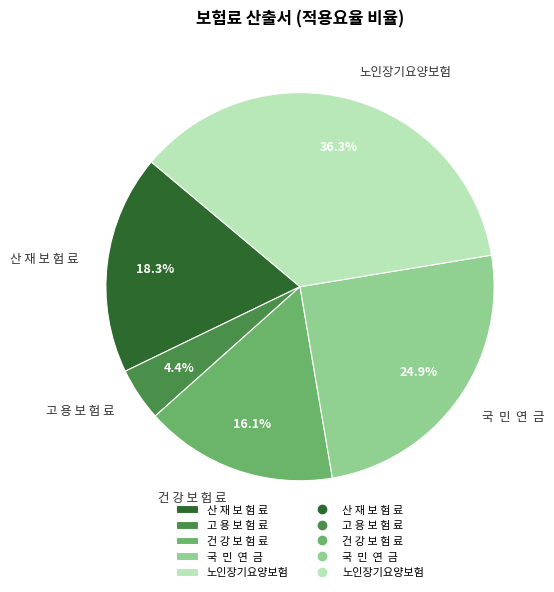

What is the largest slice in the pie chart?

노인장기요양보험